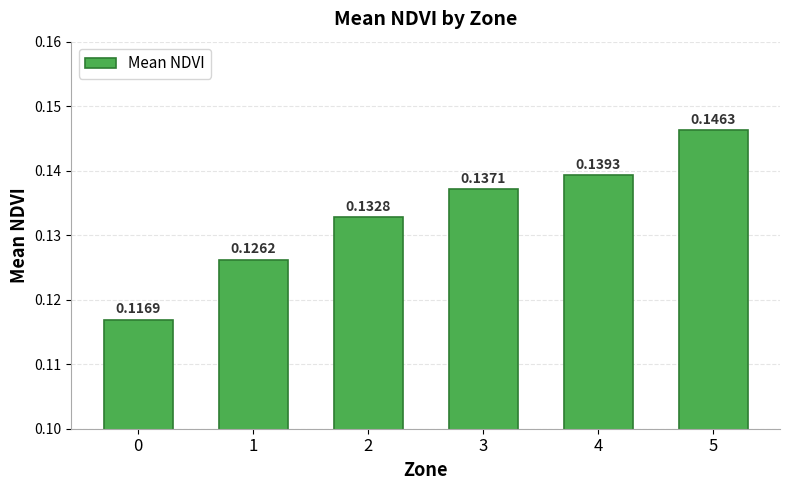

What is the sum of the values at 4 and 5?

0.3